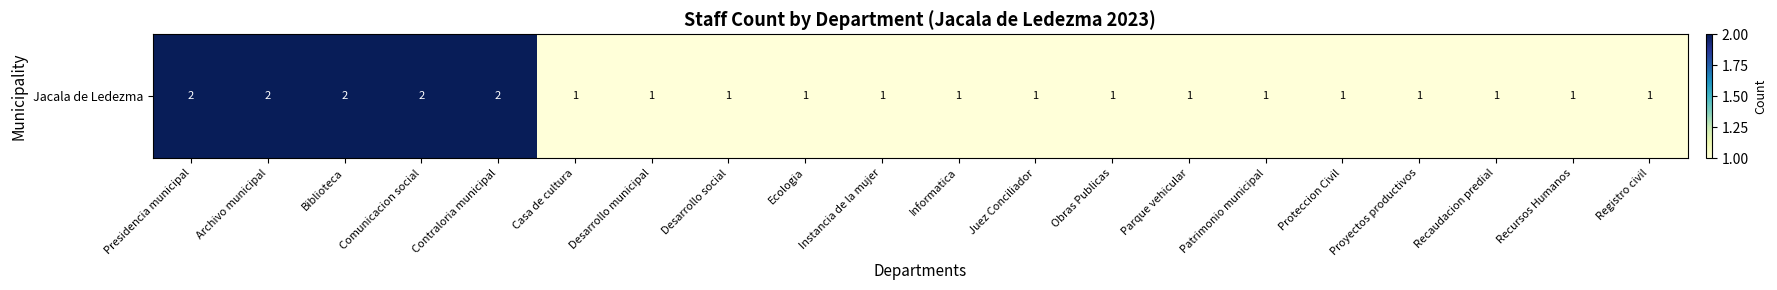

Is it true that the value at Casa de cultura is 1?

True